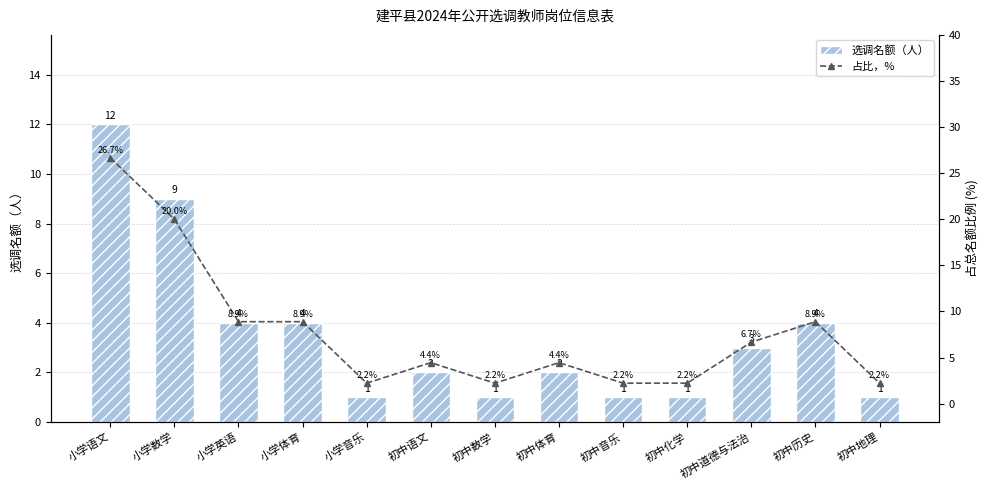

What is the approximate value of 占比，% at 小学数学?

20.0